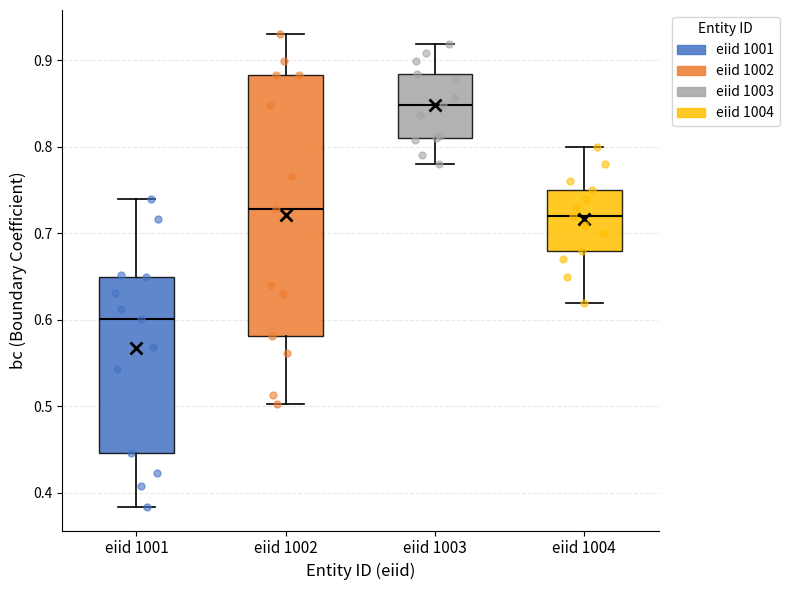

Where does the lower whisker of the box for eiid 1001 end on the y-axis? The values are not printed on the chart, so give them approximately, as read against the axis.

0.38